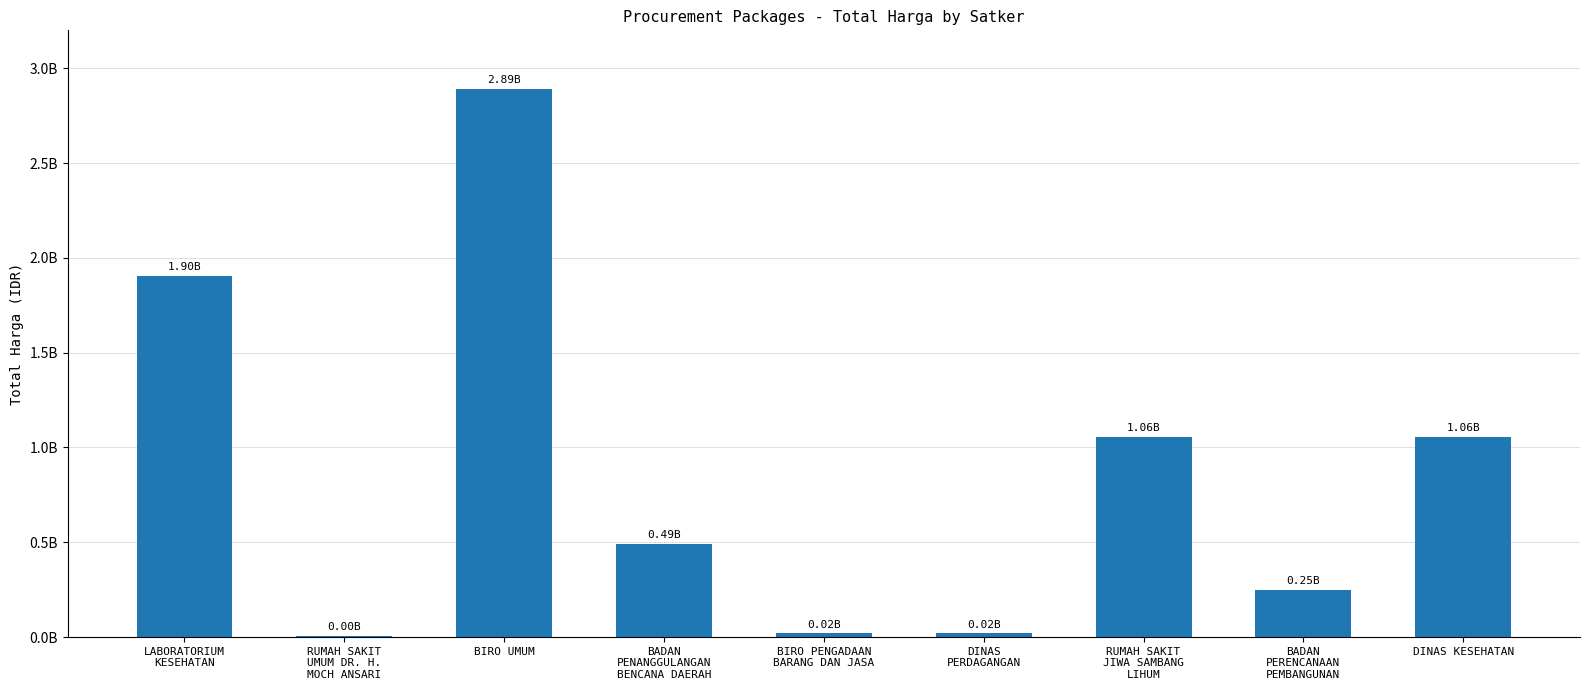

The chart shows a value of 4949000 at RUMAH SAKIT
UMUM DR. H.
MOCH ANSARI. True or false?

True